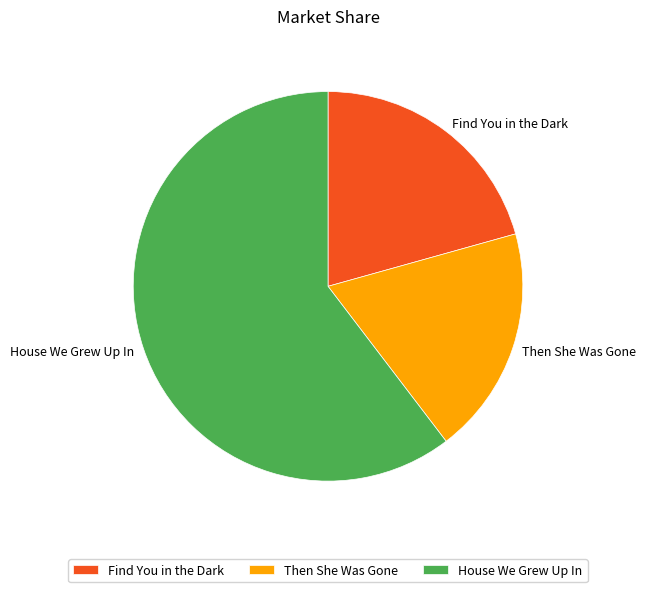

What is the ratio of the value at Then She Was Gone to the value at Find You in the Dark?

0.9